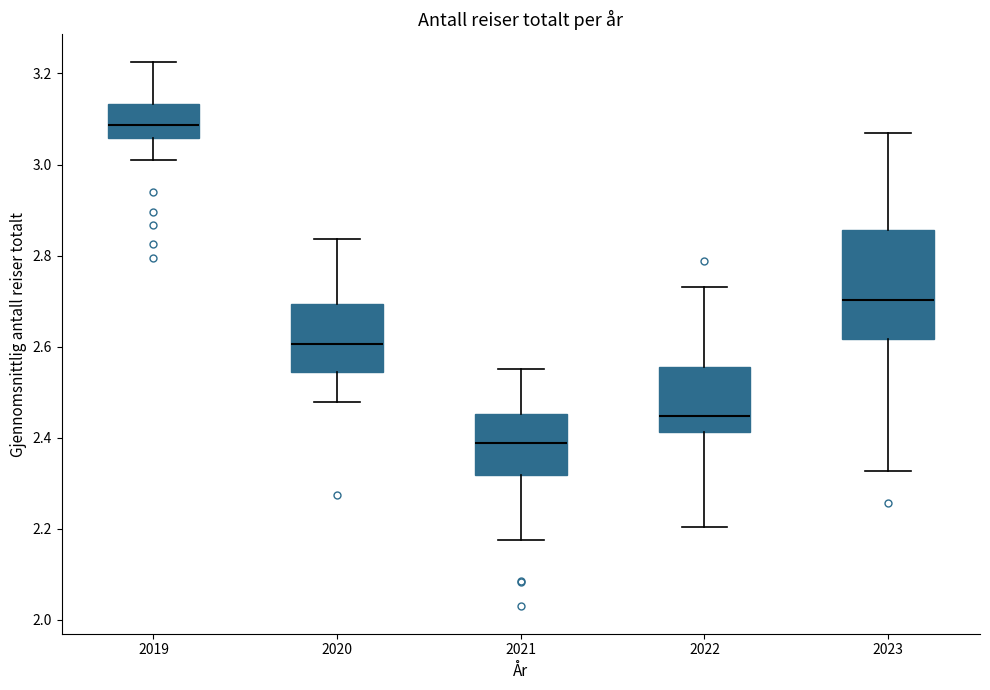

Reading left to right, read every box against the y-axis: the position of its median line, the range the box covers, and the ends of its whiskers. The values are not printed on the chart, so give them approximately, as read against the axis.

2019: median 3.08, box 3.06 to 3.14, whiskers 3.00 to 3.22
2020: median 2.60, box 2.54 to 2.70, whiskers 2.48 to 2.84
2021: median 2.38, box 2.32 to 2.46, whiskers 2.18 to 2.56
2022: median 2.44, box 2.42 to 2.56, whiskers 2.20 to 2.74
2023: median 2.70, box 2.62 to 2.86, whiskers 2.32 to 3.08